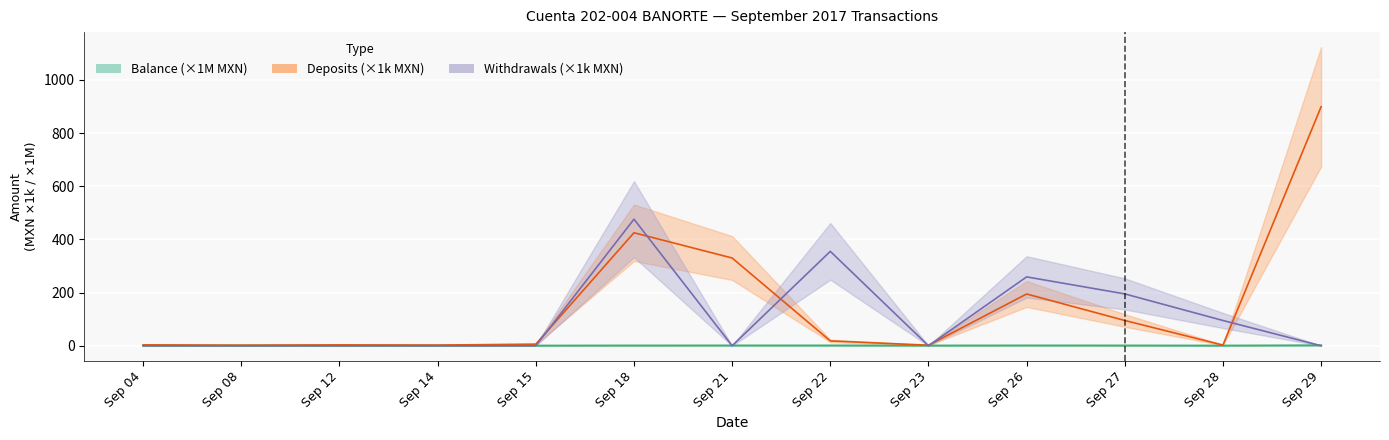

What are all the series names shown in the legend?

Balance, Deposits, Withdrawals